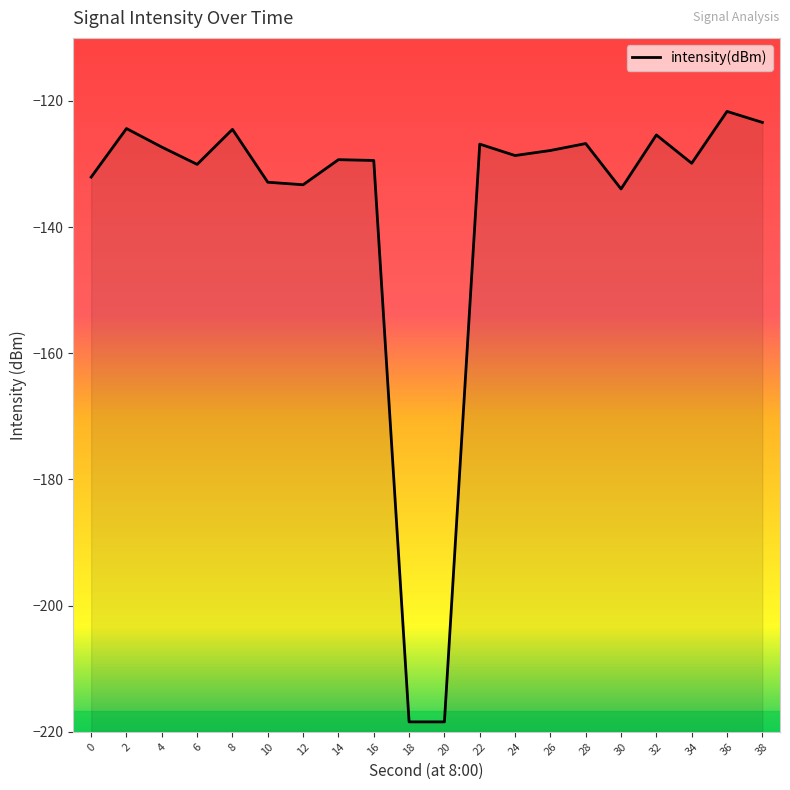

Reading left to right, what are all the values shown in this chart?

0=-132.1	2=-124.4	4=-127.3	6=-130.0	8=-124.5	10=-132.9	12=-133.3	14=-129.3	16=-129.4	18=-218.4	20=-218.4	22=-126.8	24=-128.6	26=-127.8	28=-126.8	30=-133.9	32=-125.4	34=-129.9	36=-121.7	38=-123.4